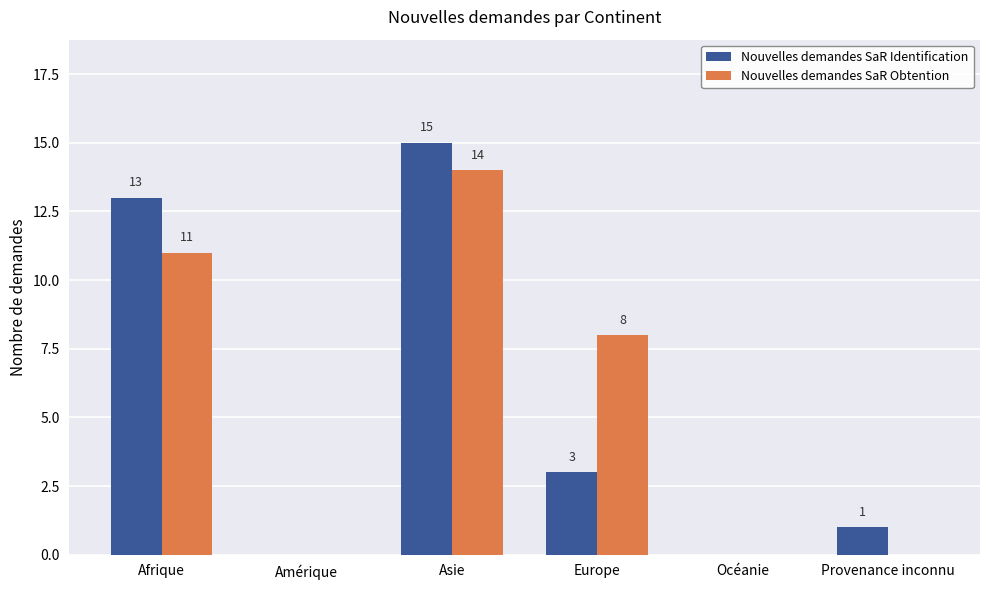

Where does the Nouvelles demandes SaR Identification series first go above 3?

Afrique